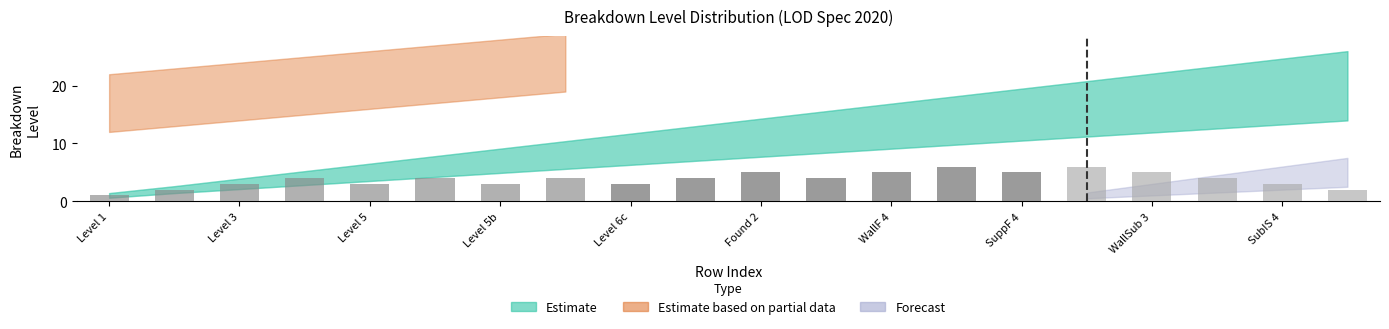

Count the values in the range 3 to 5.

15